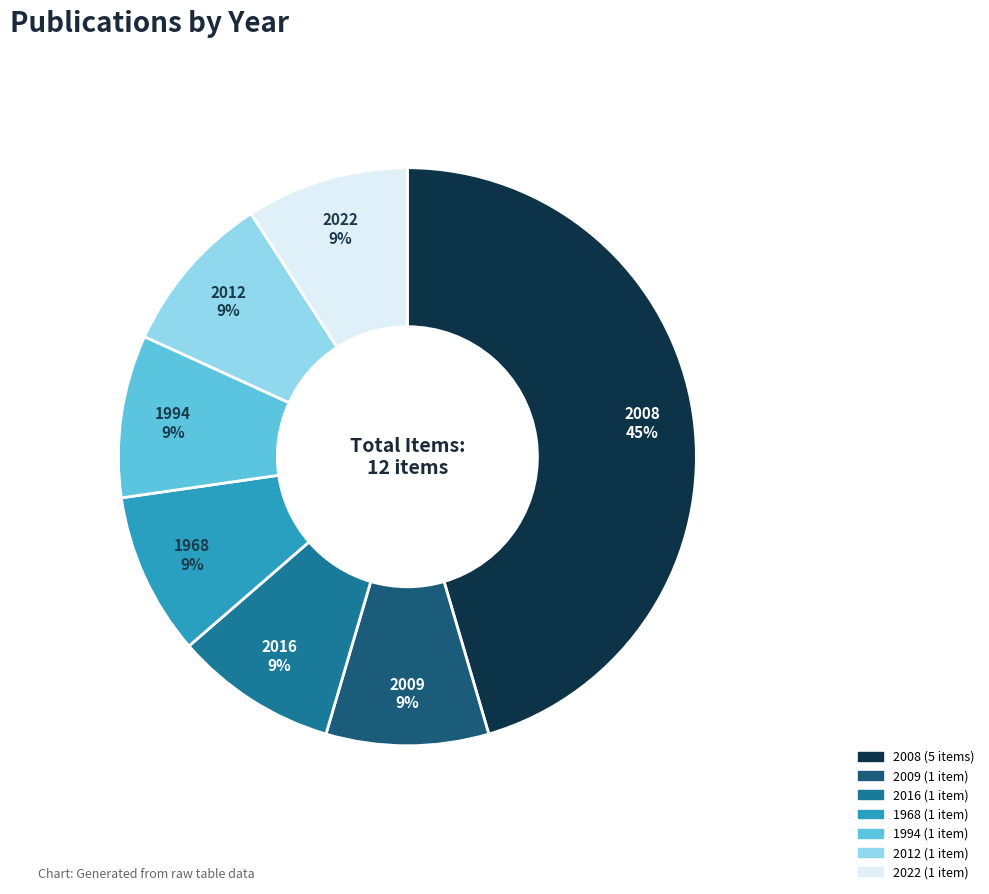

Do 2008 and 2022 together represent more than half of the pie?

Yes